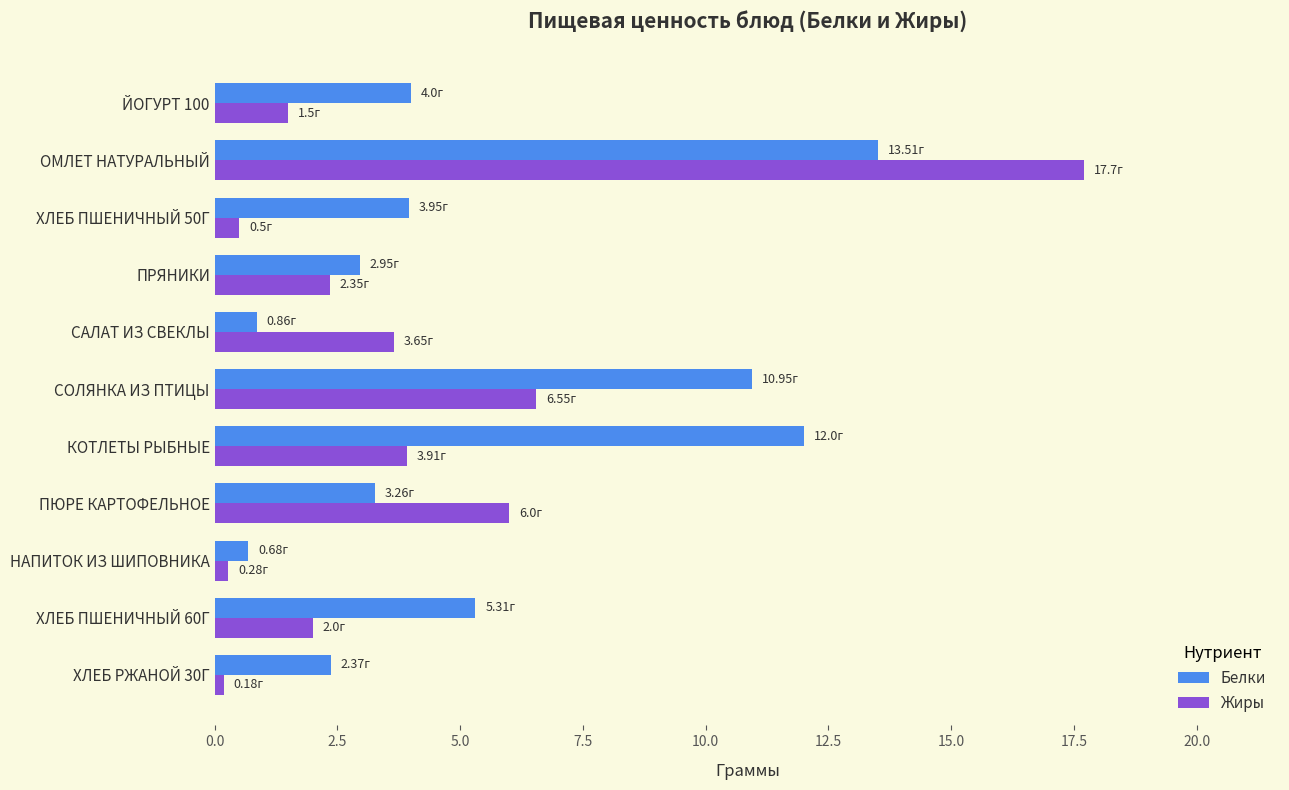

Which series has the widest spread of values?

Жиры